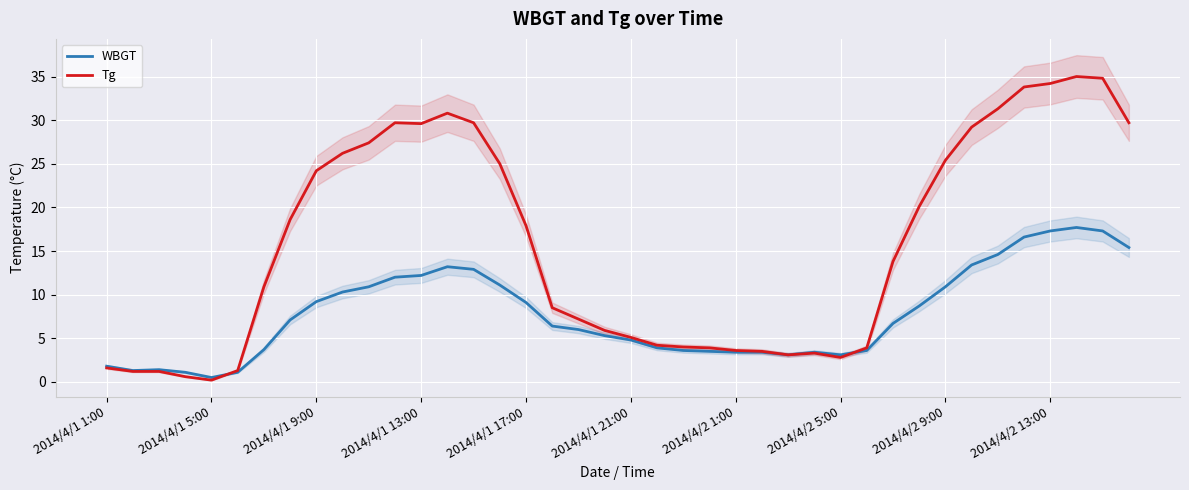

True or false: Tg has more than 1 points higher than both neighbors.

True